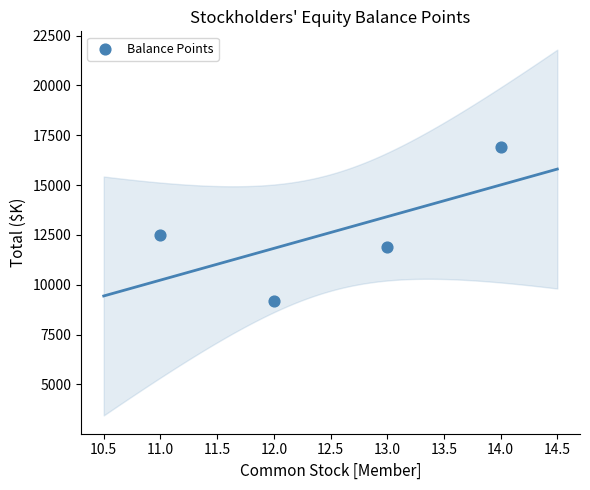

What is the range of X values (max minus min)?

3